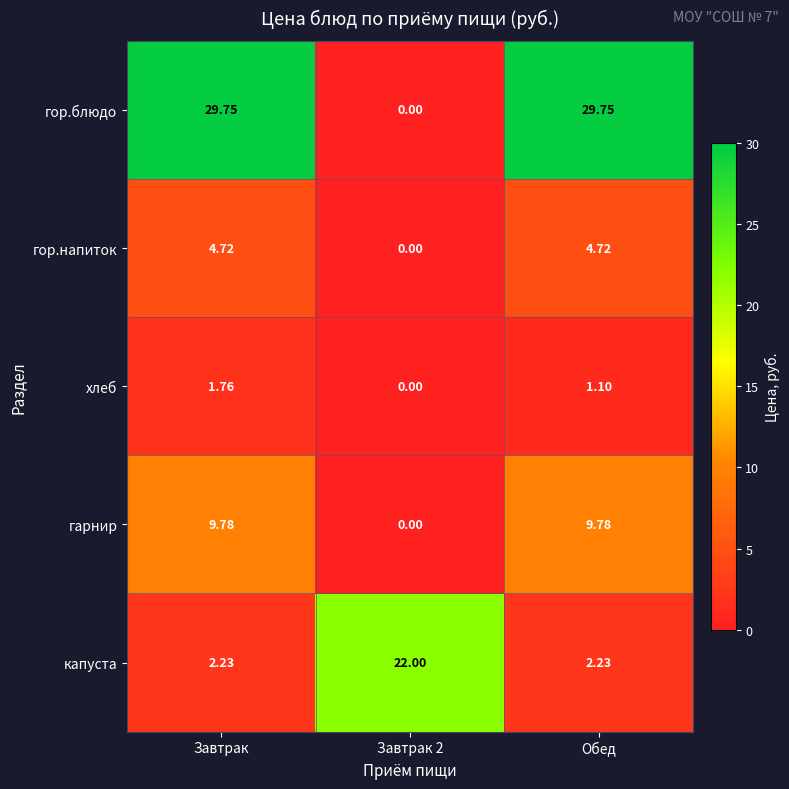

What is the total value across all series at Завтрак 2?

22.0